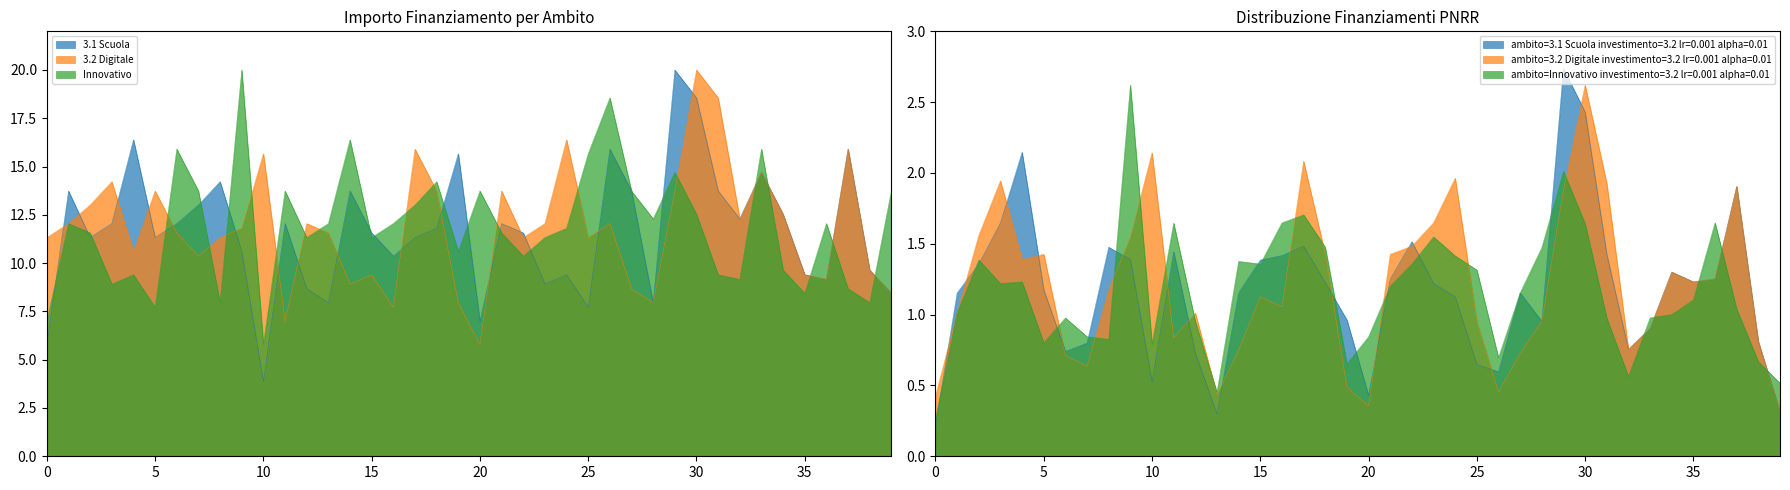

How many intersections are there between 3.1 Scuola and Innovativo?

18